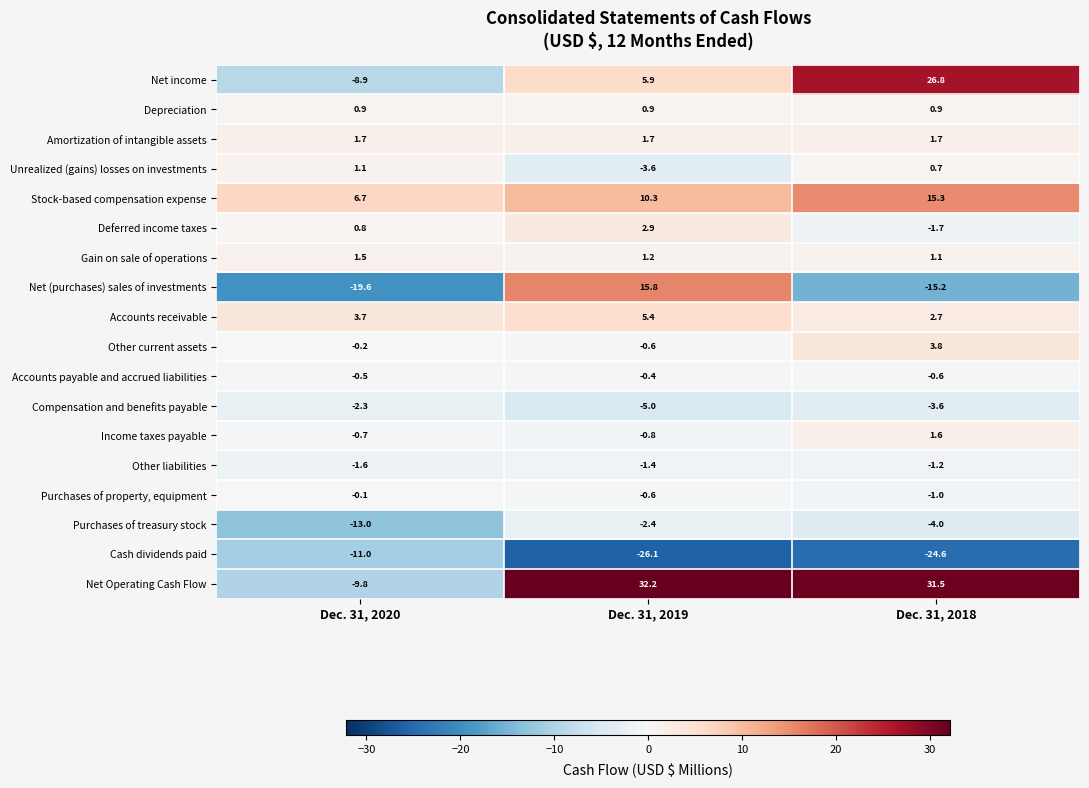

Rank the series by their maximum value, from lowest to highest.

Cash dividends paid, Purchases of treasury stock, Compensation and benefits payable, Other liabilities, Accounts payable and accrued liabilities, Purchases of property, equipment, Depreciation, Unrealized (gains) losses on investments, Gain on sale of operations, Income taxes payable, Amortization of intangible assets, Deferred income taxes, Other current assets, Accounts receivable, Stock-based compensation expense, Net (purchases) sales of investments, Net income, Net Operating Cash Flow